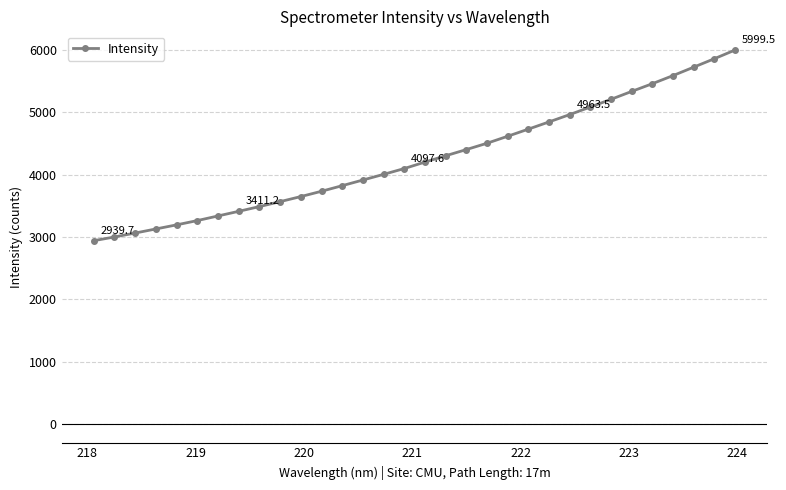

Does the chart have visible grid lines?

Yes